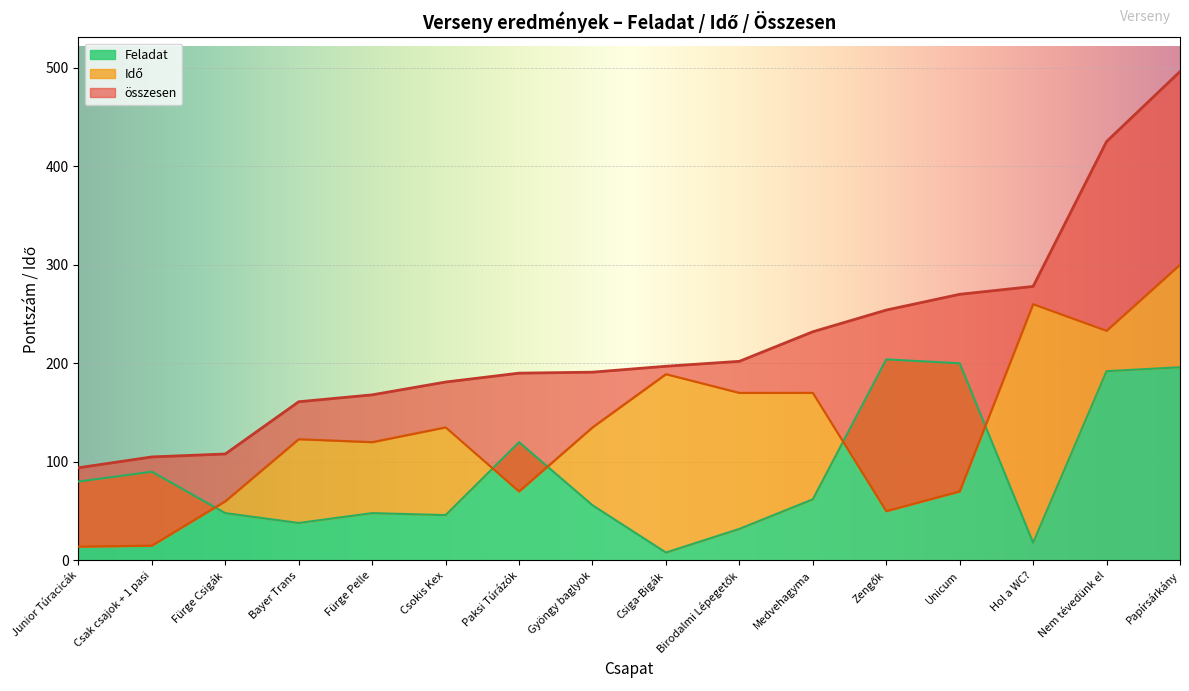

Is it true that Idő equals 257 at Csiga-Bigák?

False